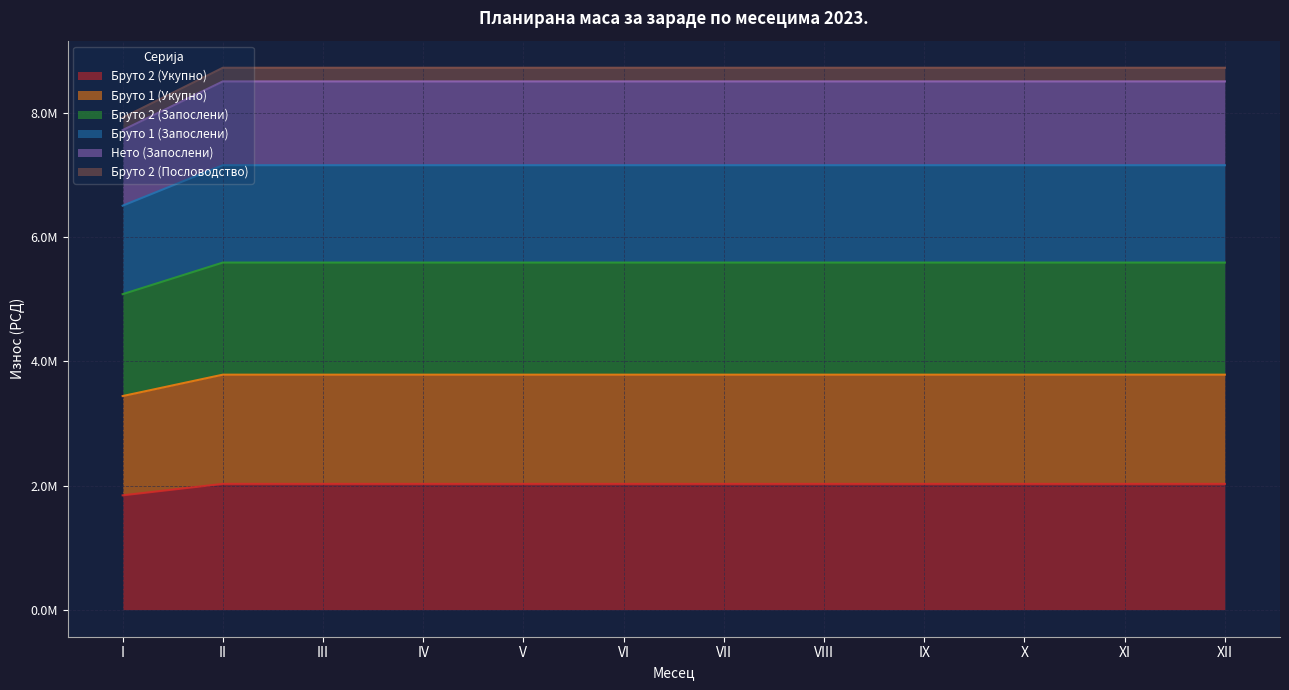

Does the chart display data point markers on the line(s)?

No